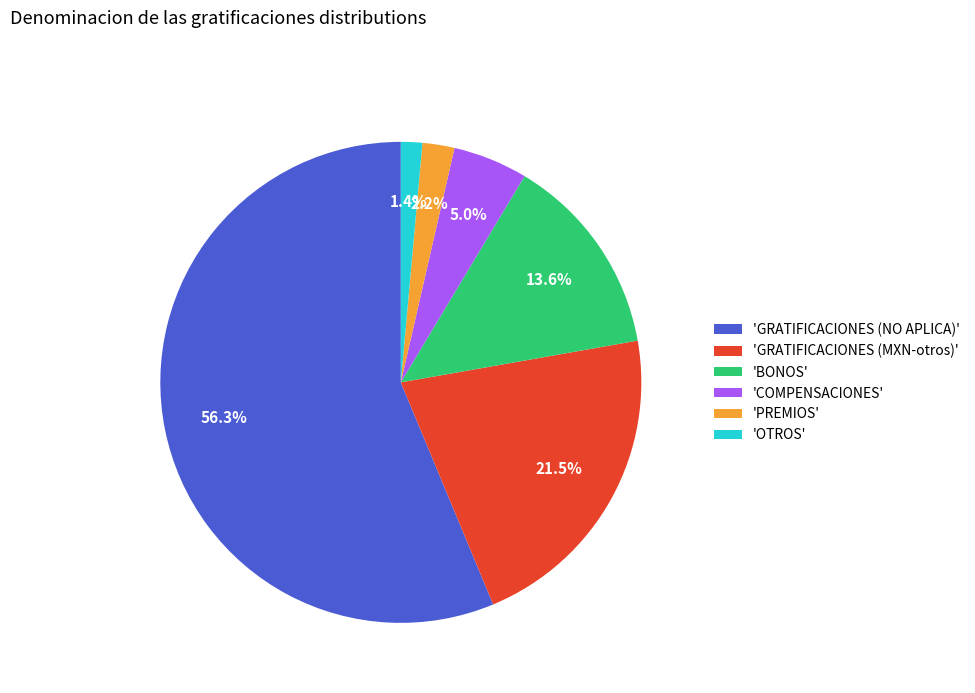

How many segments does this pie chart have?

6